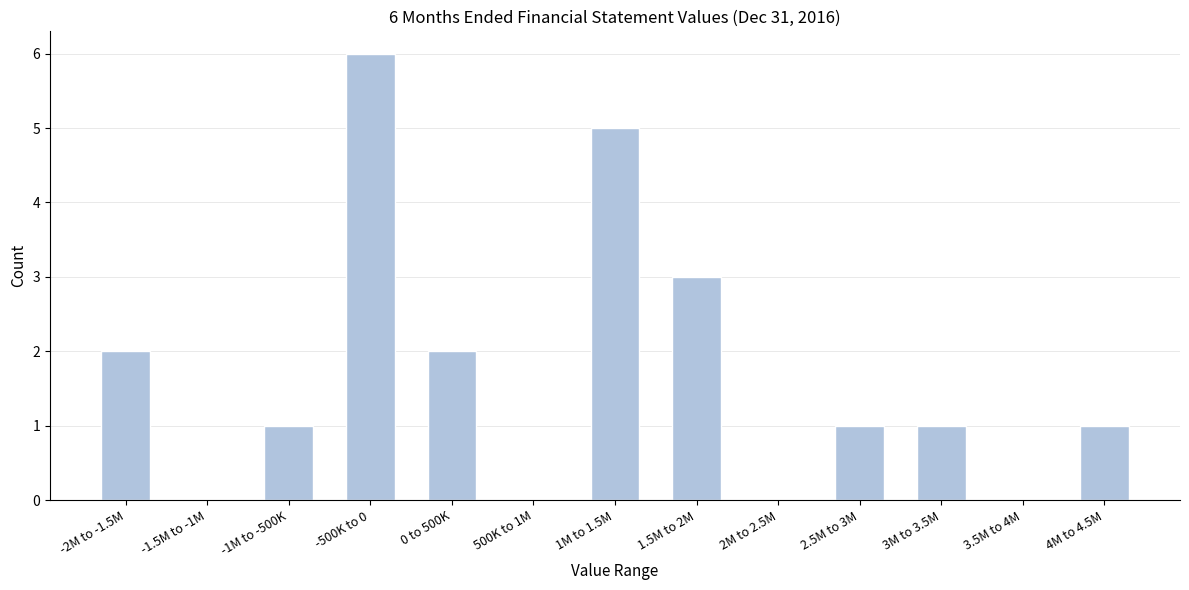

Reading left to right, what are all the values shown in this chart?

-2M to -1.5M=2	-1.5M to -1M=0	-1M to -500K=1	-500K to 0=6	0 to 500K=2	500K to 1M=0	1M to 1.5M=5	1.5M to 2M=3	2M to 2.5M=0	2.5M to 3M=1	3M to 3.5M=1	3.5M to 4M=0	4M to 4.5M=1